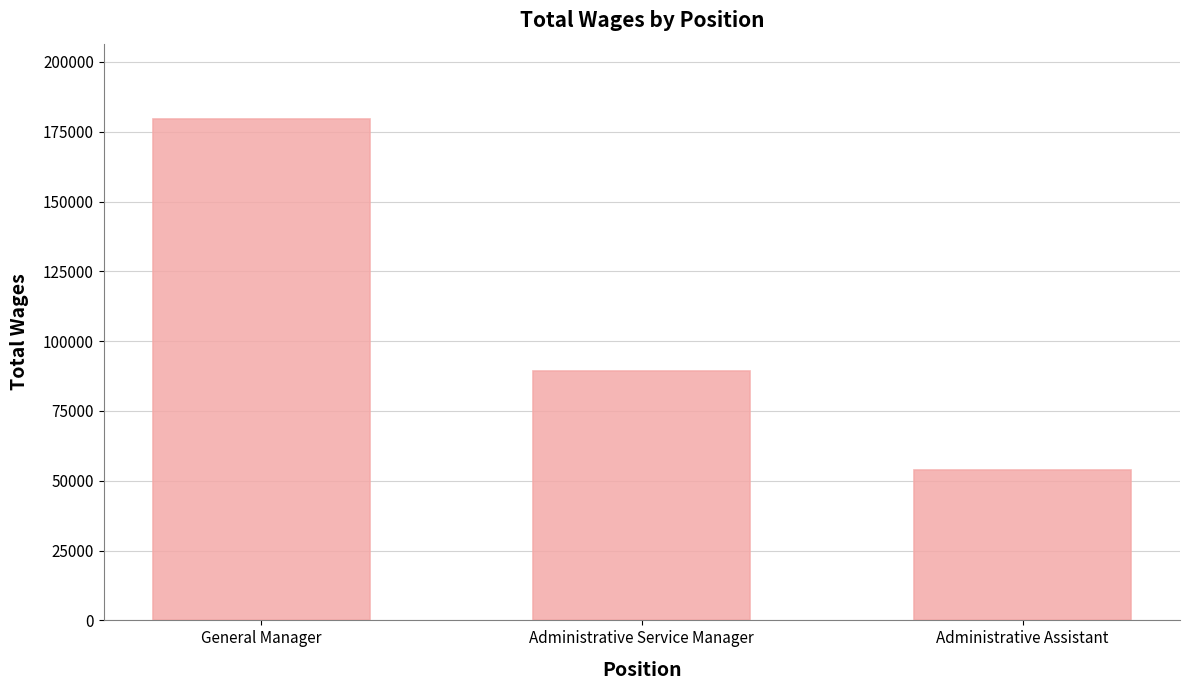

What is the average value?

107479